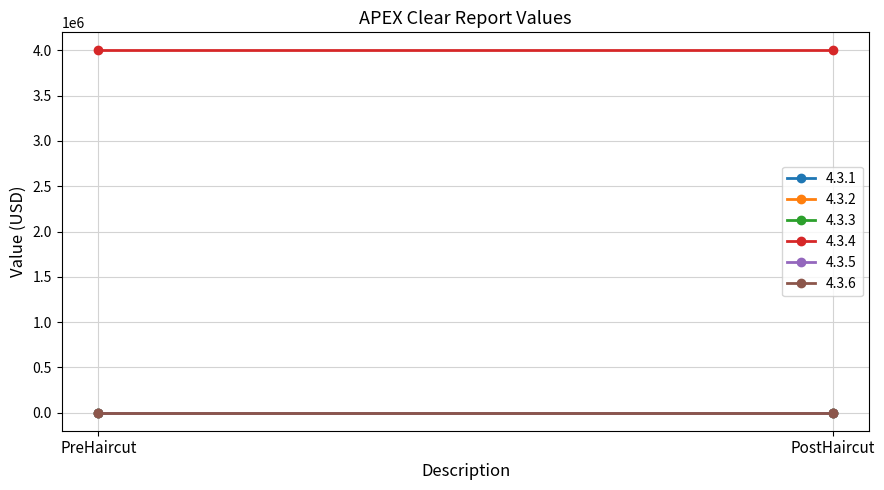

Reading left to right, list all the values displayed in this chart.

4.3.1: PreHaircut=0	PostHaircut=0
4.3.2: PreHaircut=0	PostHaircut=0
4.3.3: PreHaircut=0	PostHaircut=0
4.3.4: PreHaircut=4000000	PostHaircut=4000000
4.3.5: PreHaircut=0	PostHaircut=0
4.3.6: PreHaircut=0	PostHaircut=0